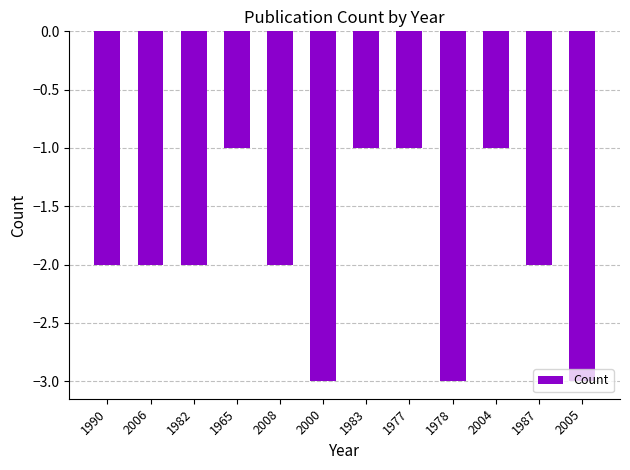

What is the smallest value displayed?

-3